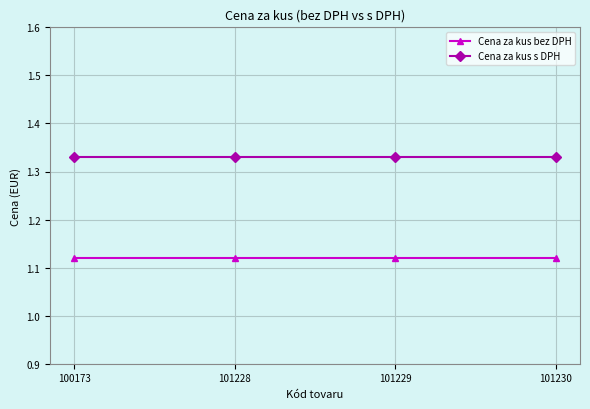

What are all the series names shown in the legend?

Cena za kus bez DPH, Cena za kus s DPH